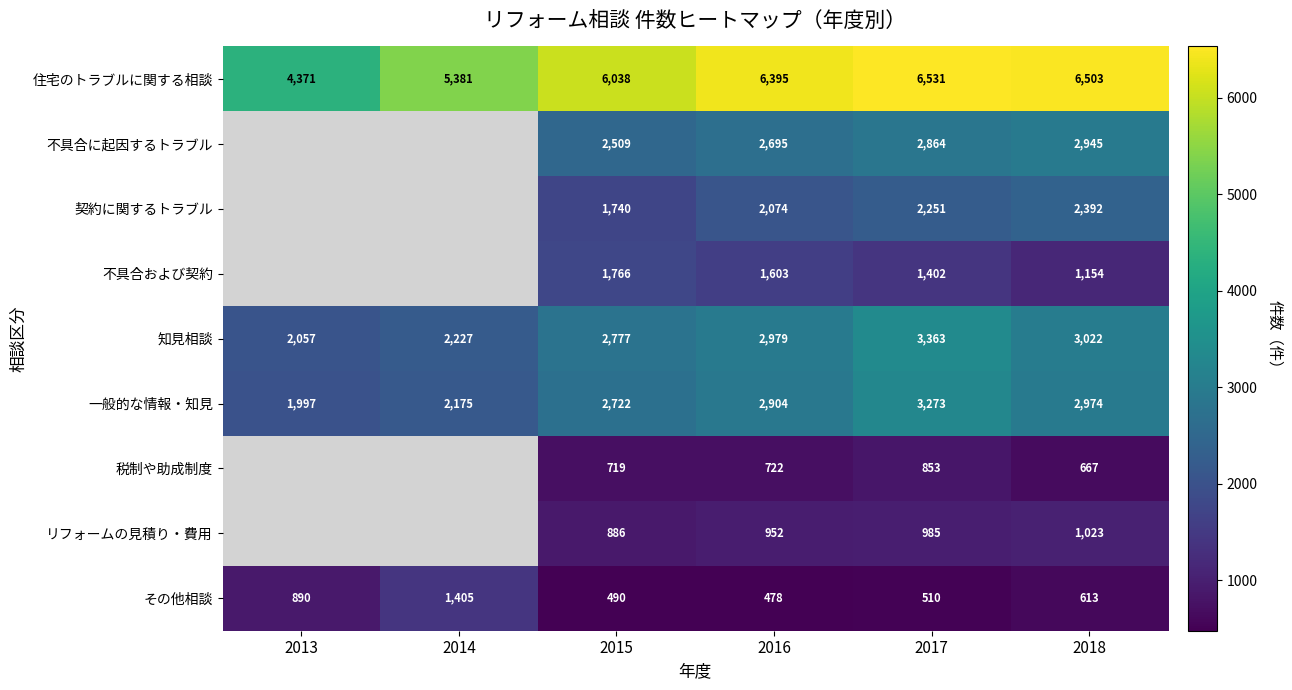

At which category does the chart reach its minimum across all series?

2016